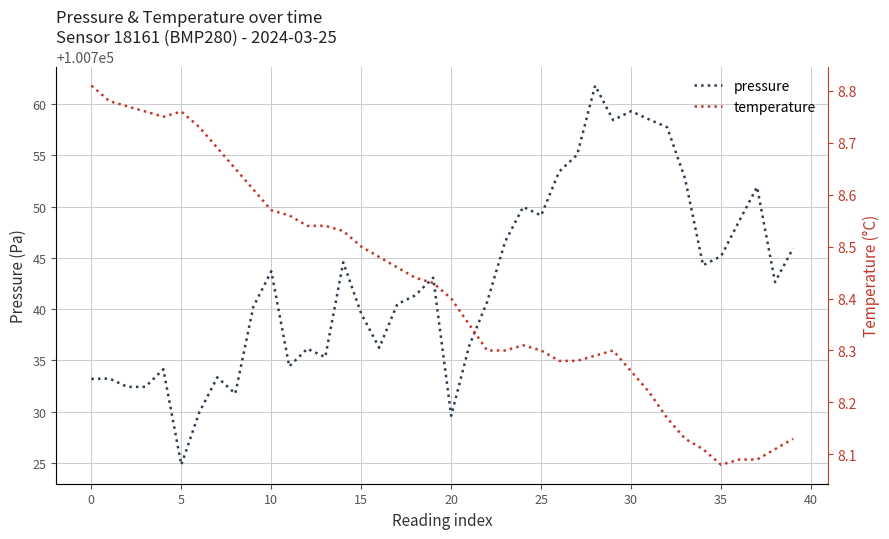

Which series has the largest range (max minus min)?

pressure